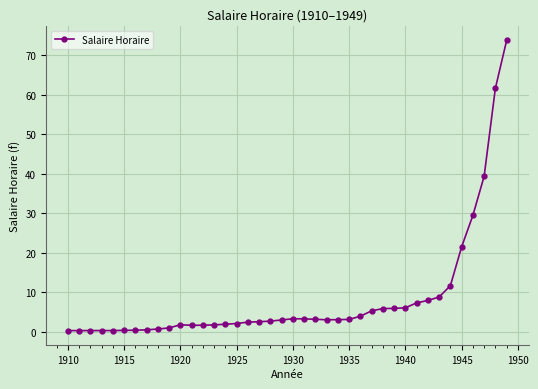

What is the value of the 30th point from the left?

6.0